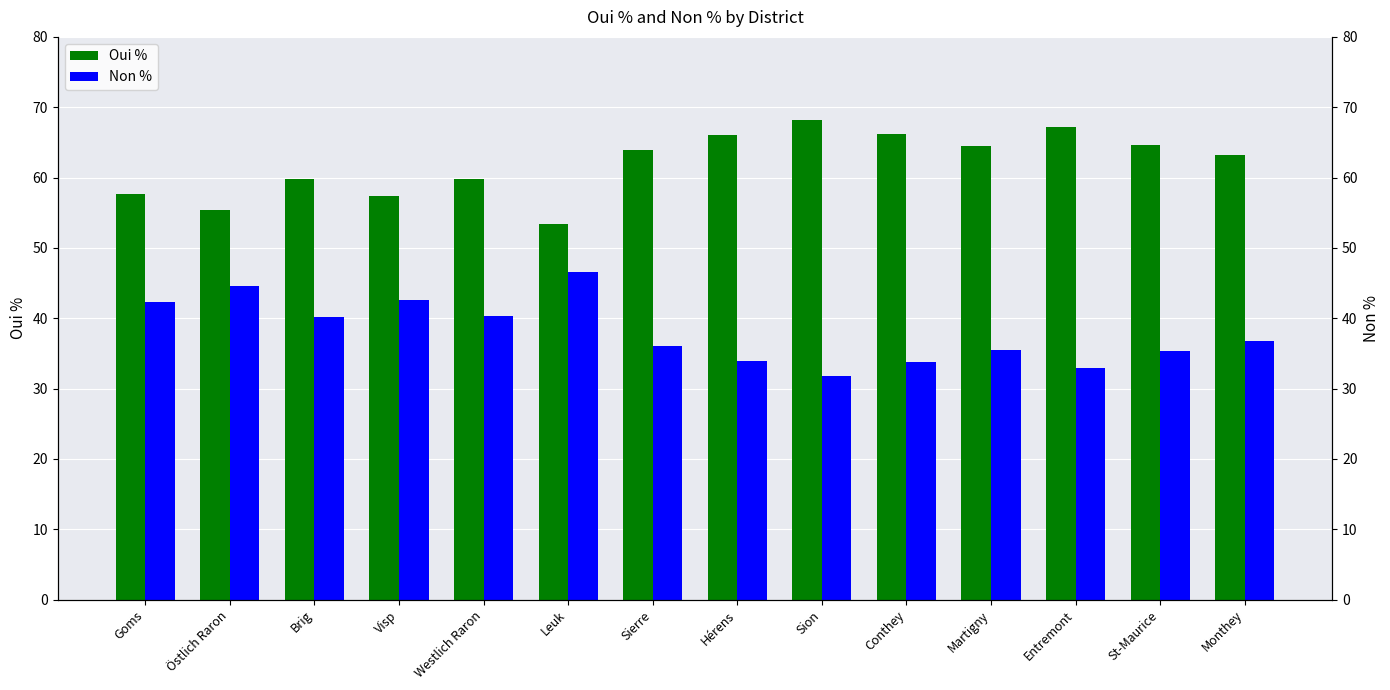

At how many categories does at least one series exceed 59?

10